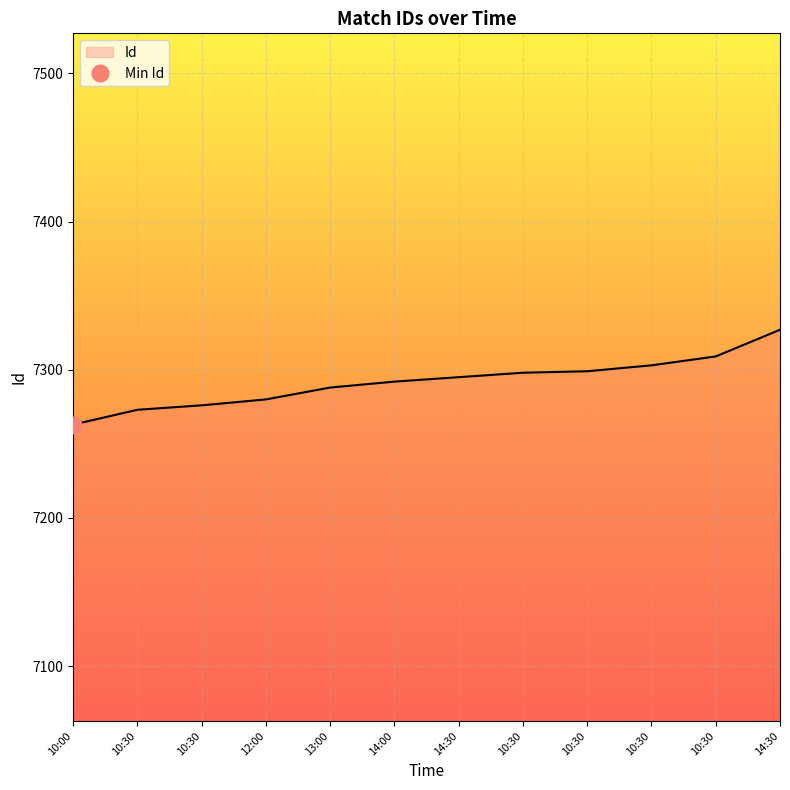

How many categories are shown in the chart?

12